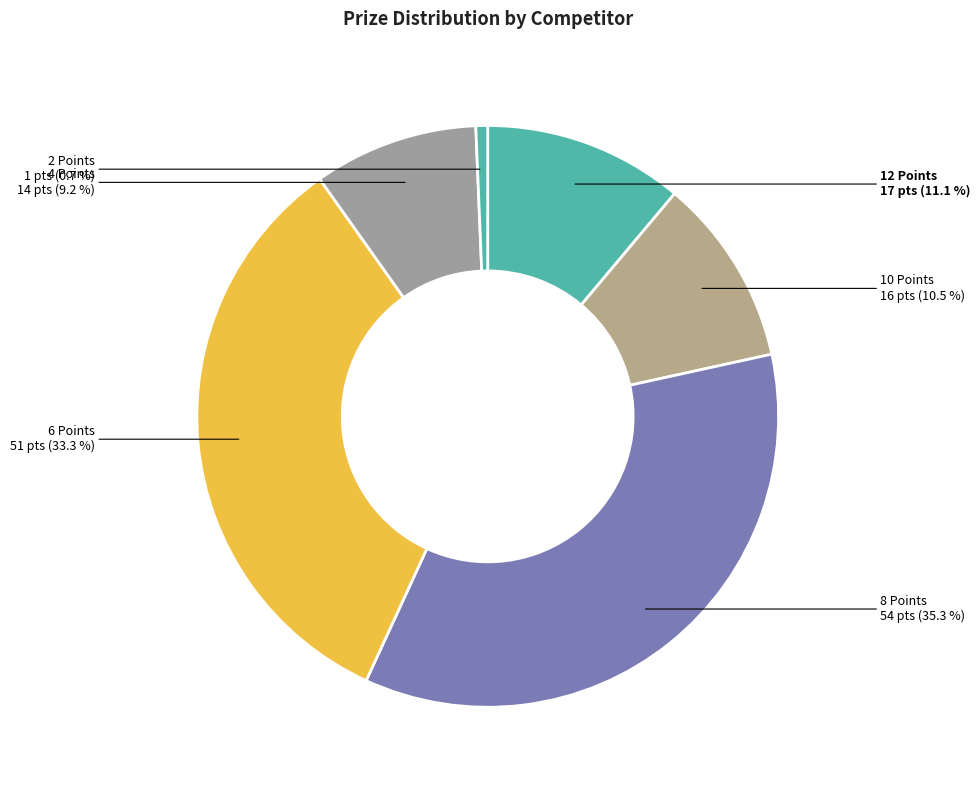

What is the smallest slice in the pie chart?

2 Points